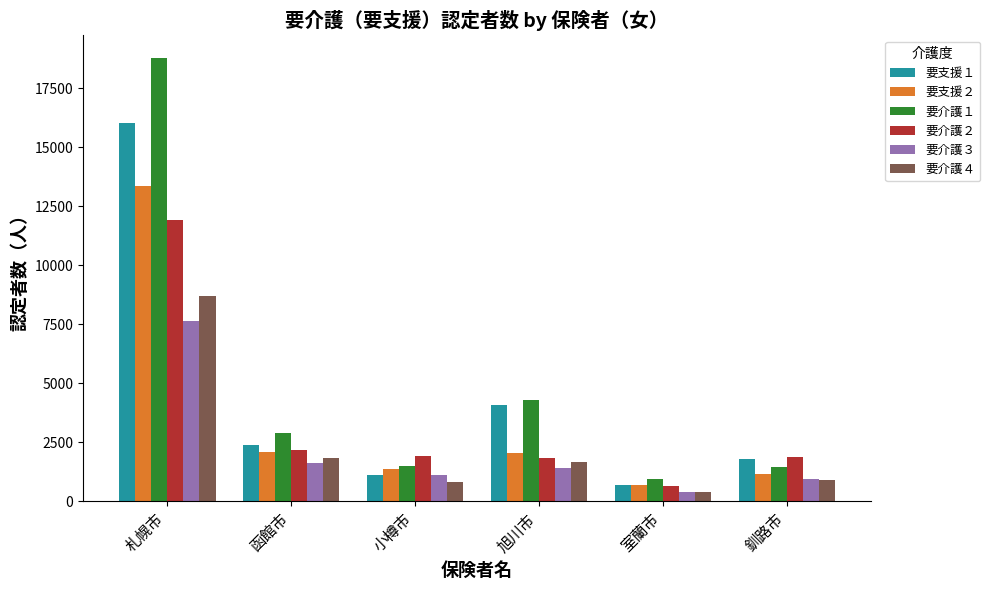

What position from the right is 札幌市?

6